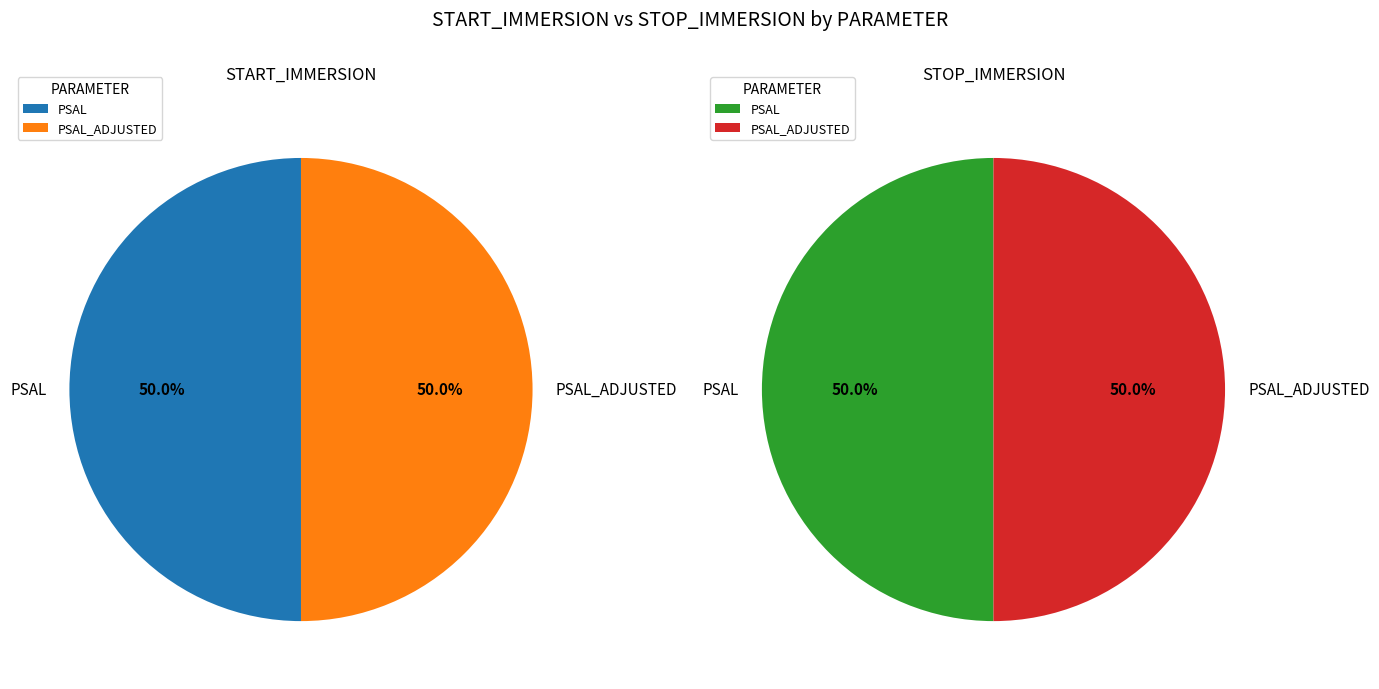

To the nearest percent, what is the average slice percentage?

50%